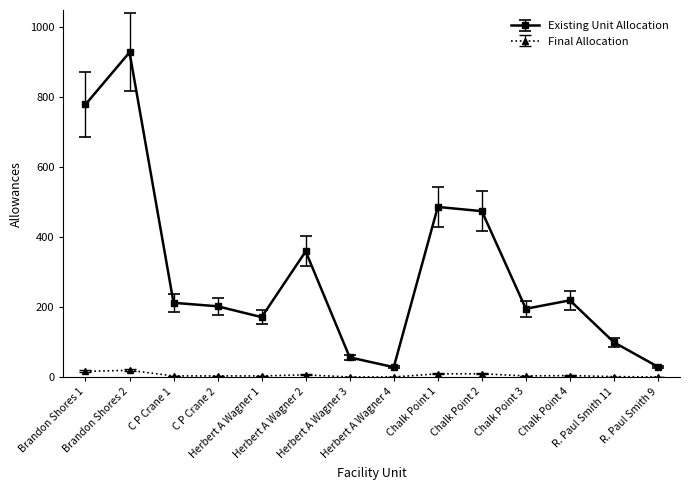

What are all the series names shown in the legend?

Existing Unit Allocation, Final Allocation